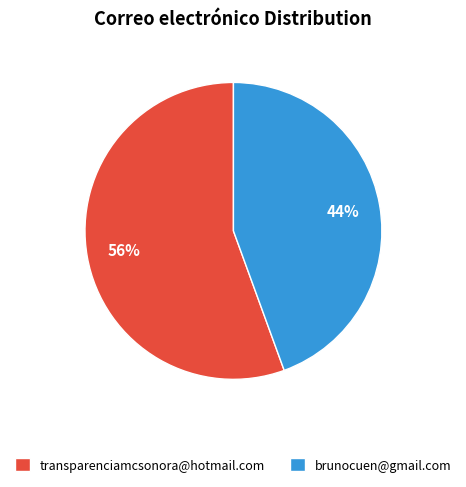

To the nearest percent, what is the combined percentage of transparenciamcsonora@hotmail.com and brunocuen@gmail.com?

100%